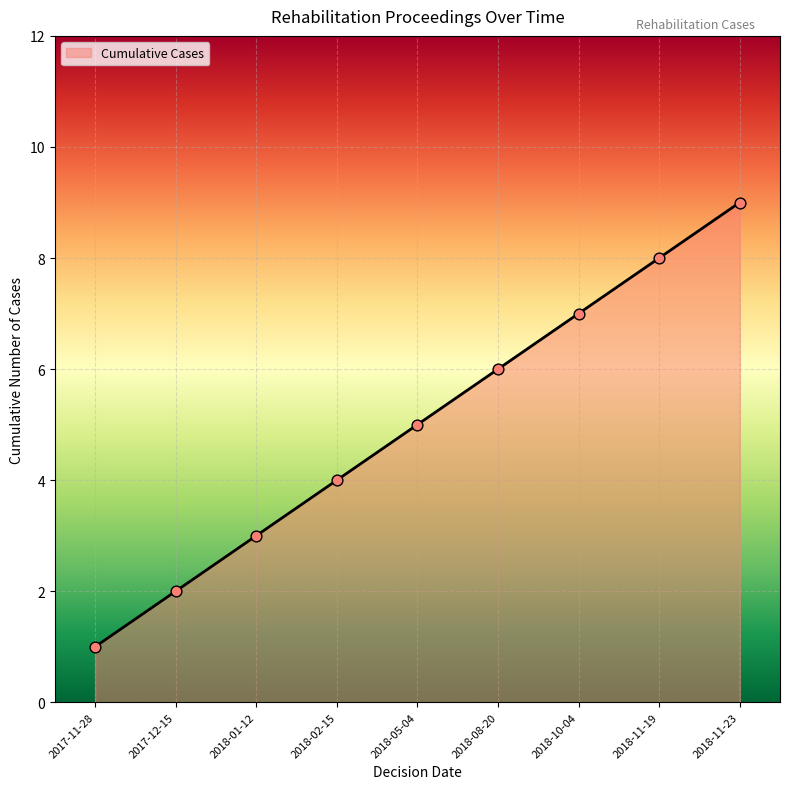

What is the change in value from 2018-11-19 to 2018-11-23?

+1